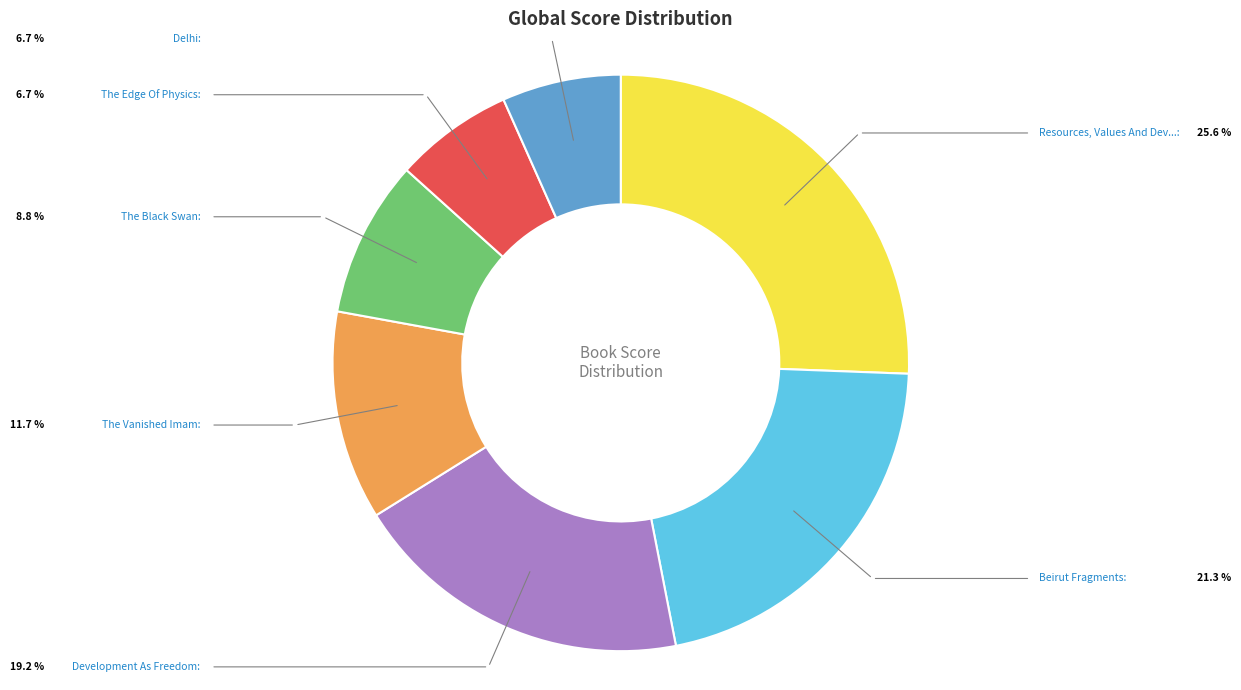

Count the number of slices in the pie.

7